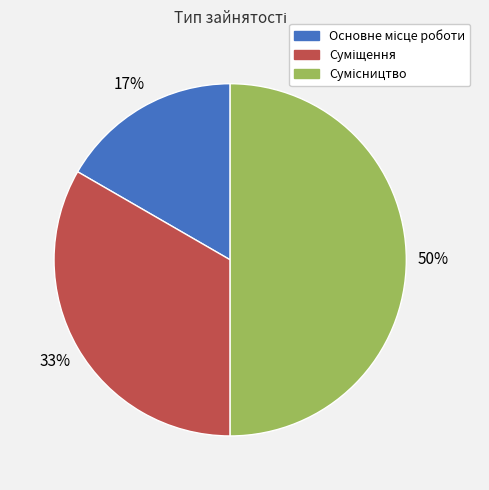

To the nearest percent, what is the average slice percentage?

33%